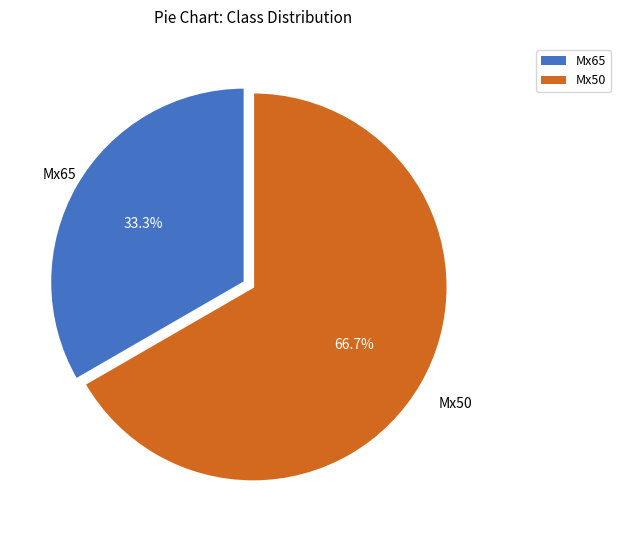

Is it true that Mx50 is 52% of the pie?

False